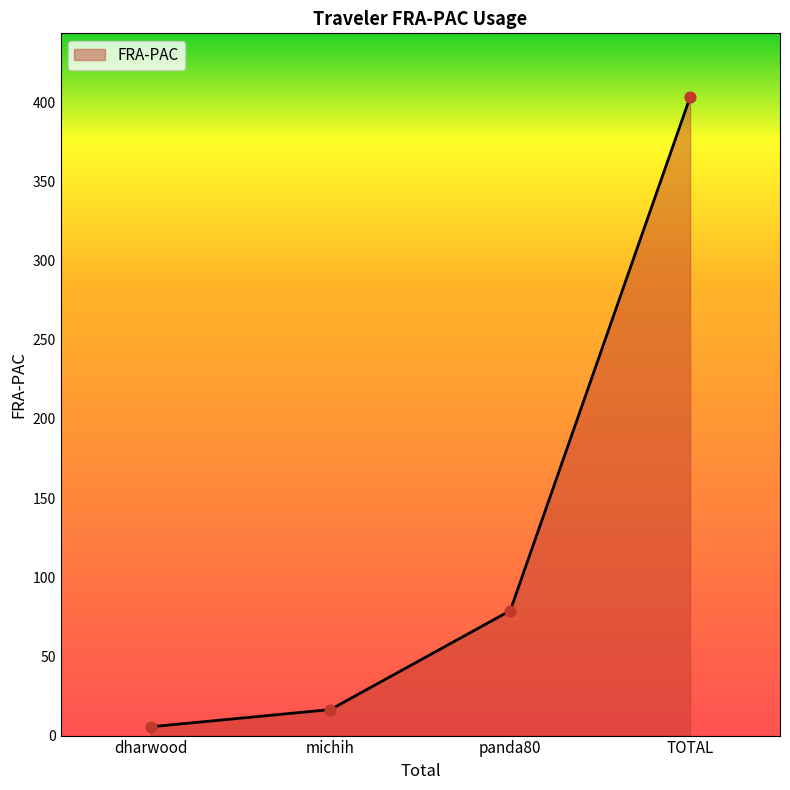

Which has a higher value, panda80 or TOTAL?

TOTAL